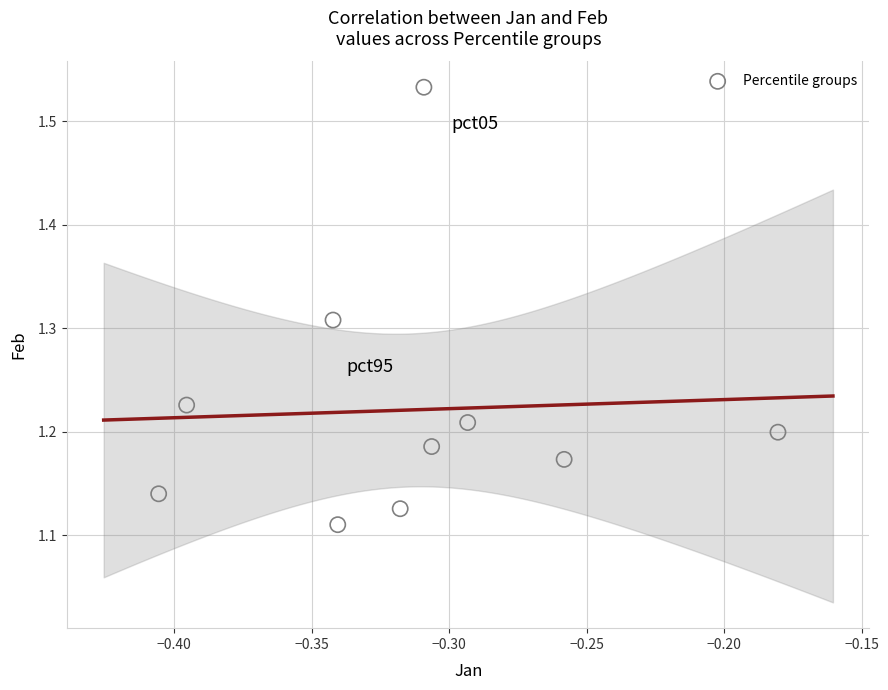

What is the average X value?

-0.3